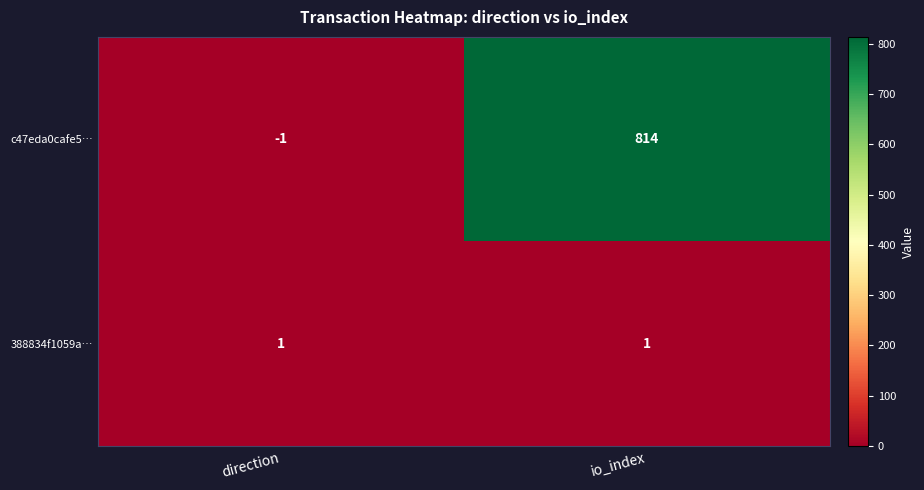

The value of 388834f1059a… at io_index is 0. True or false?

False